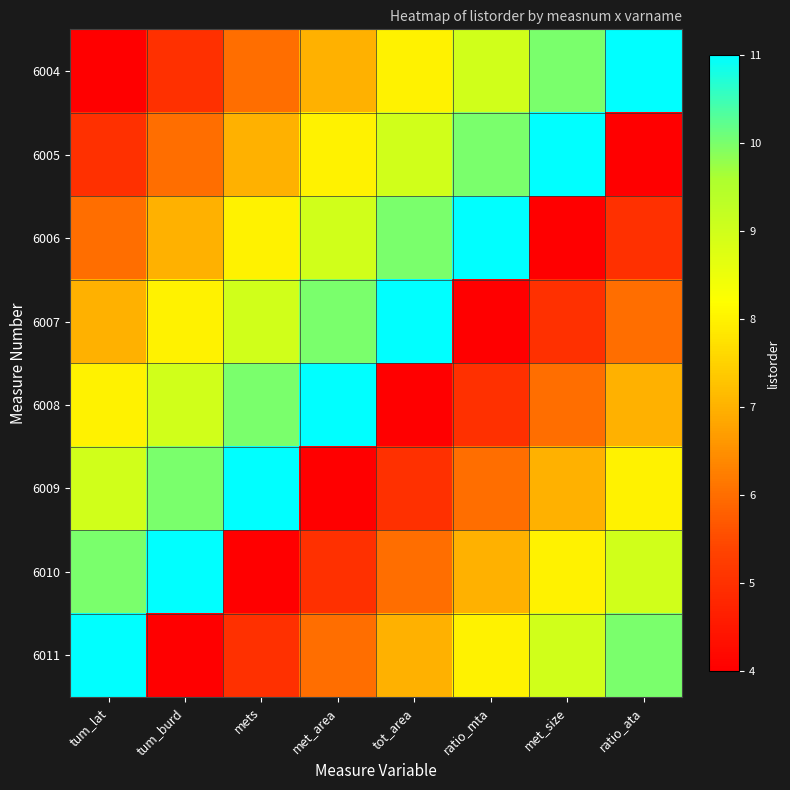

List the series in order of their peak value, highest first.

6004, 6005, 6006, 6007, 6008, 6009, 6010, 6011